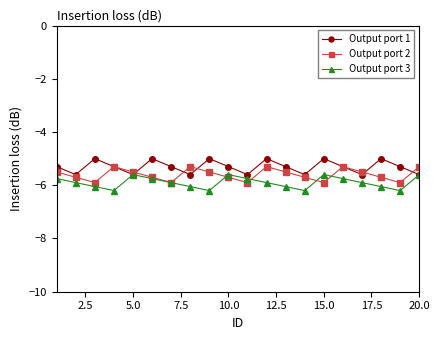

How many interior local valleys does the Output port 2 series have?

5